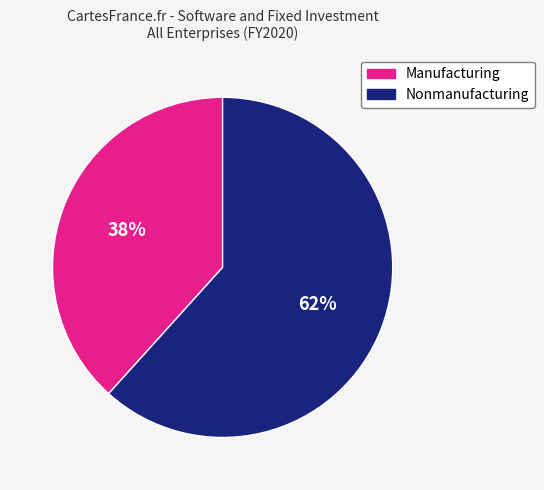

Which slice is the largest?

Nonmanufacturing